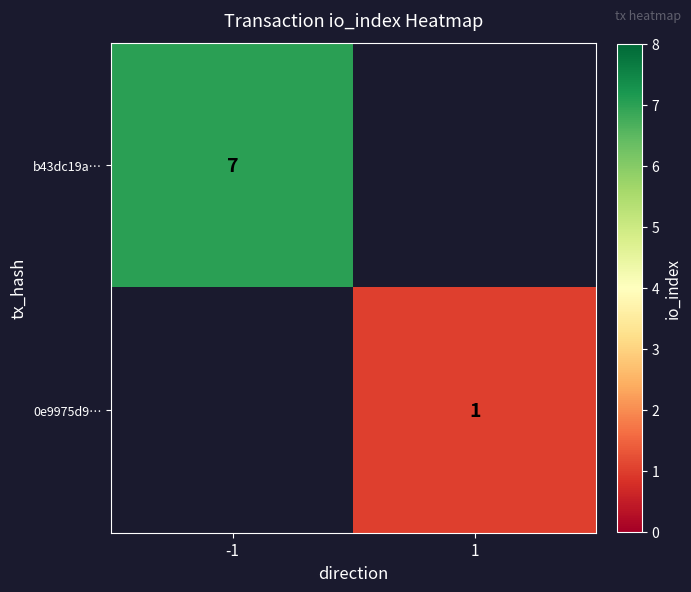

What is the smallest value displayed?

1.0